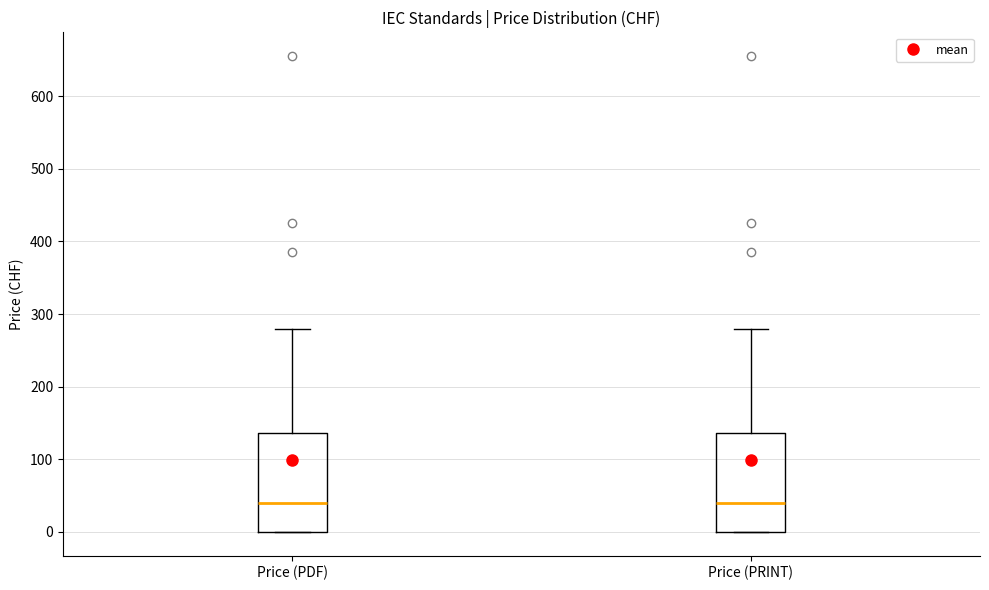

Reading left to right, read every box against the y-axis: the position of its median line, the range the box covers, and the ends of its whiskers. The values are not printed on the chart, so give them approximately, as read against the axis.

Price (PDF): median 40, box 0 to 140, whiskers 0 to 280
Price (PRINT): median 40, box 0 to 140, whiskers 0 to 280